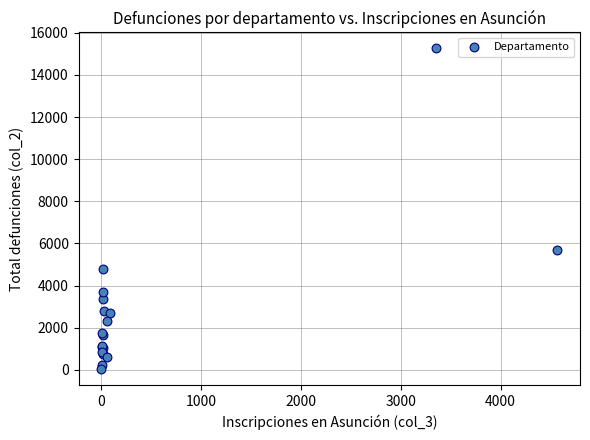

What Y value in the scatter plot is closest to 7642?

5685